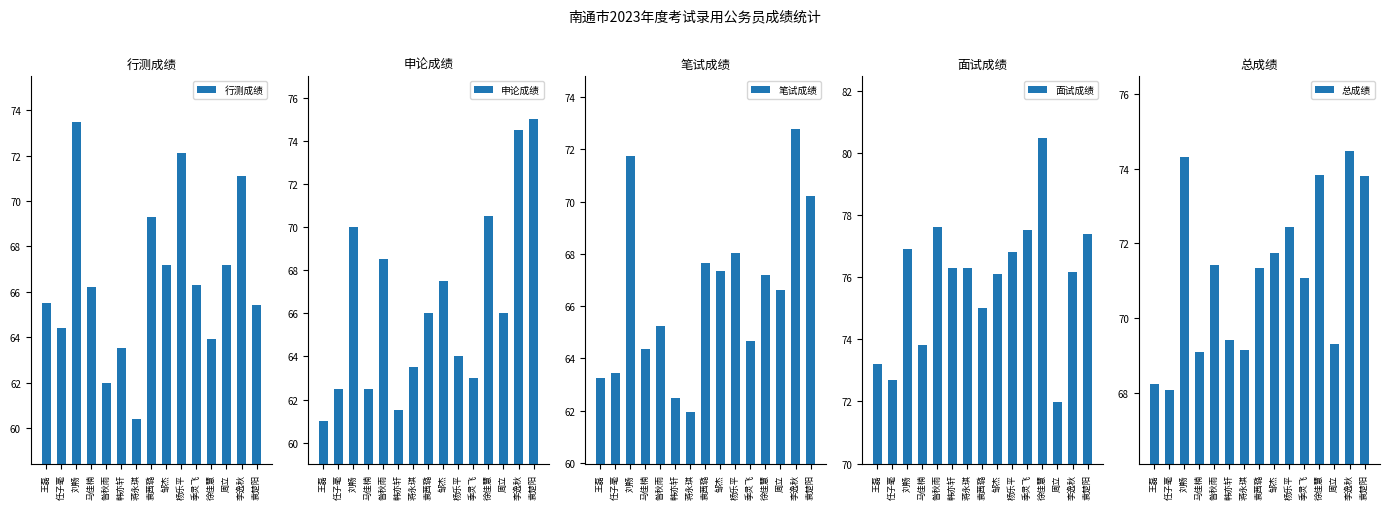

What are all the series names shown in the legend?

行测成绩, 申论成绩, 笔试成绩, 面试成绩, 总成绩